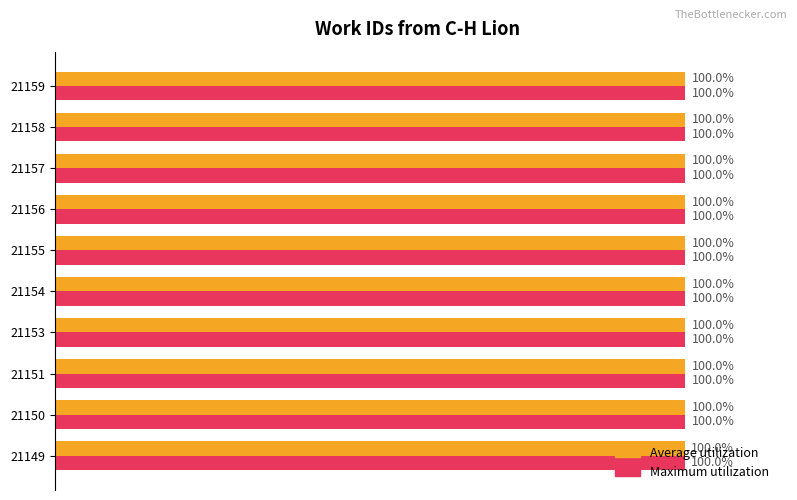

What is the average value of the Maximum utilization series?

1.0